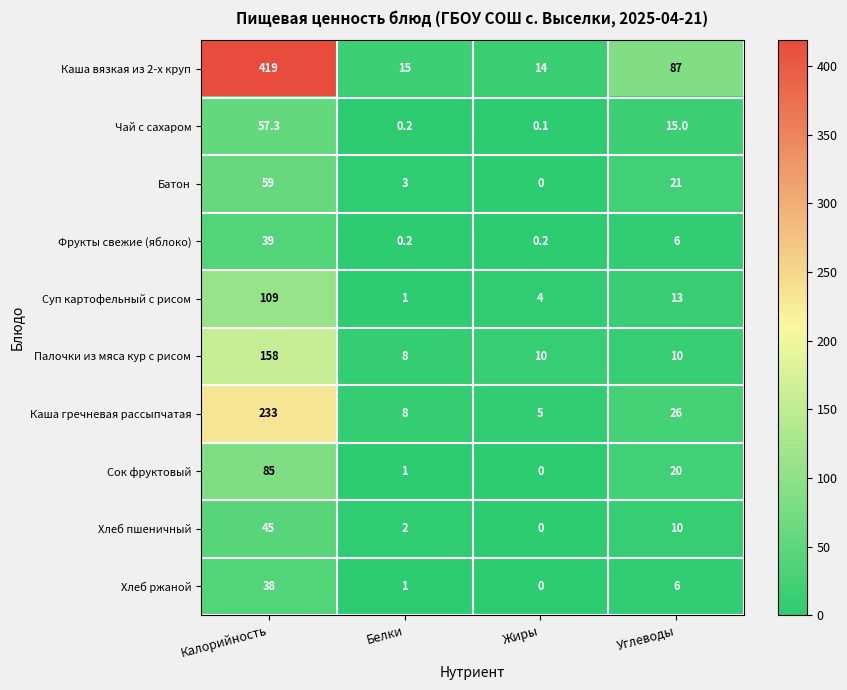

At which label is Суп картофельный с рисом closest to 55?

Углеводы